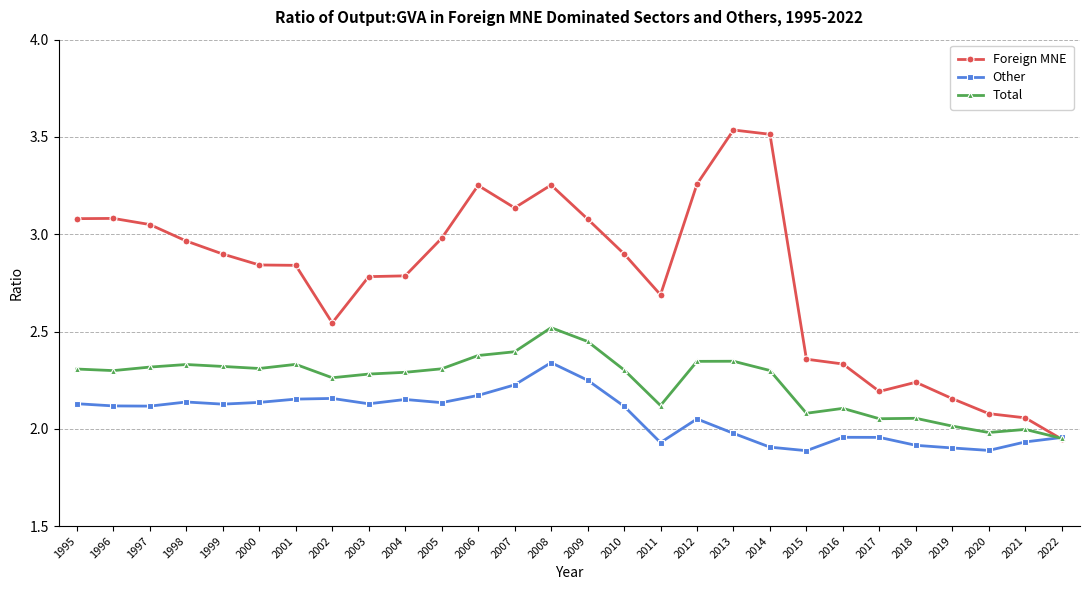

Is this an area chart (filled region under the line)?

No